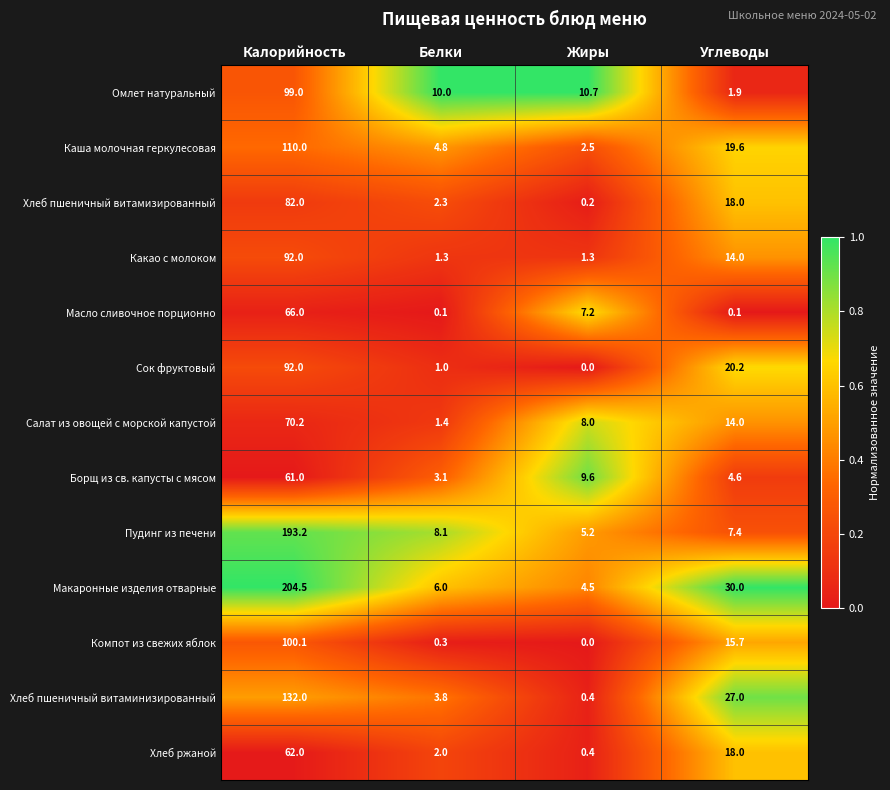

What is the average value of the Хлеб пшеничный витаминизированный series?

40.8